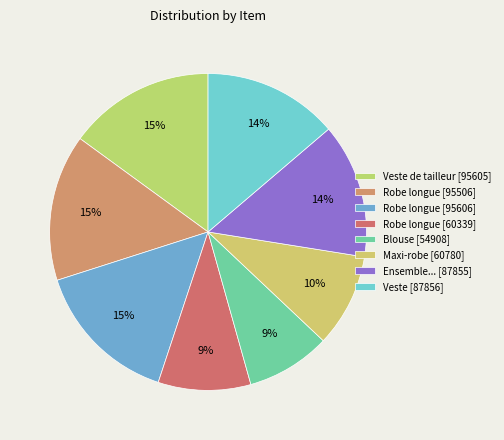

Rank the categories by value from highest to lowest.

Robe longue (1997), Veste de tailleur, Robe longue (1994), Veste, Ensemble veste, pantalon et chaussures, Maxi-robe, Robe longue (1999), Blouse